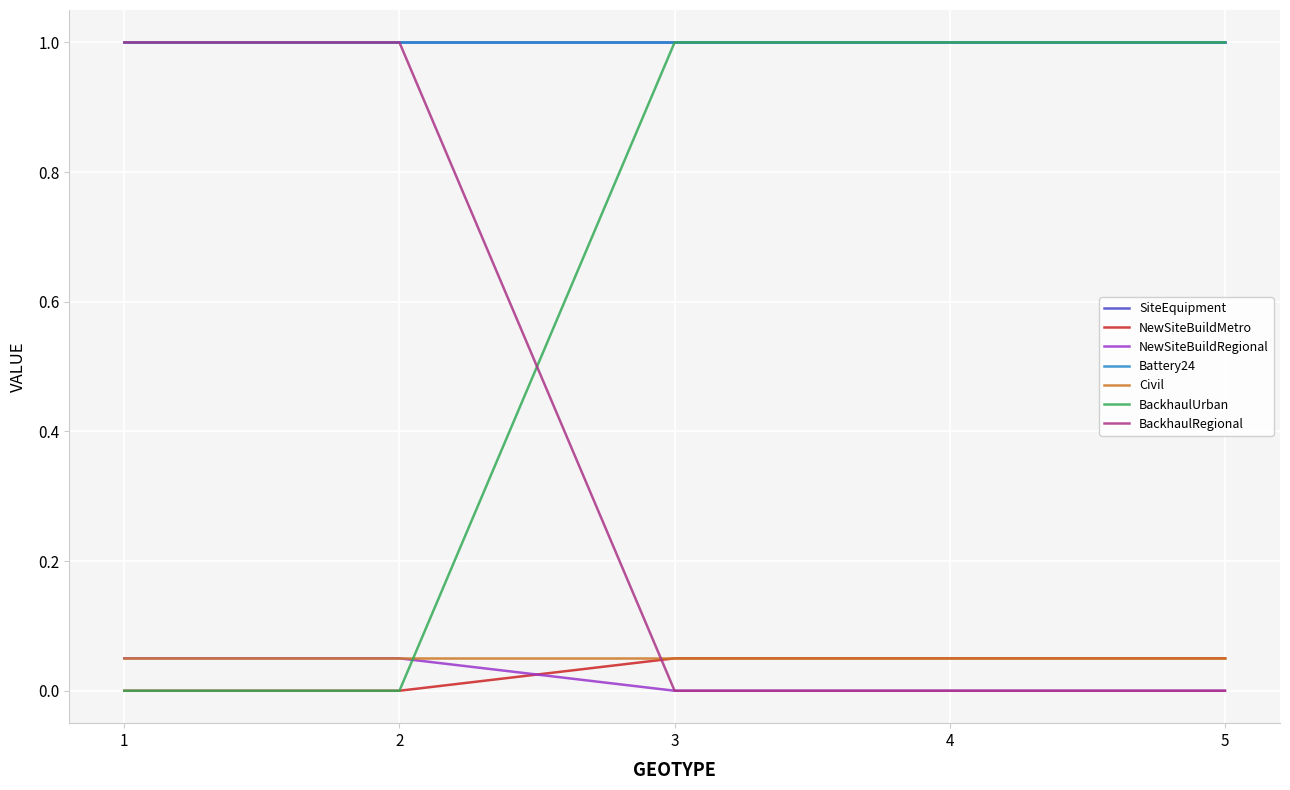

Does the chart have visible grid lines?

Yes